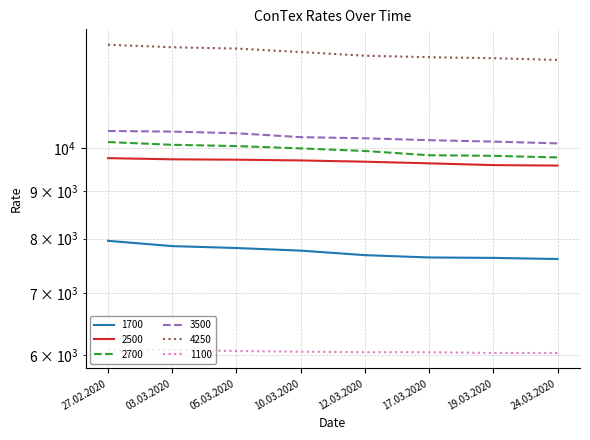

The 1100 series shows 1612 at 10.03.2020. True or false?

False